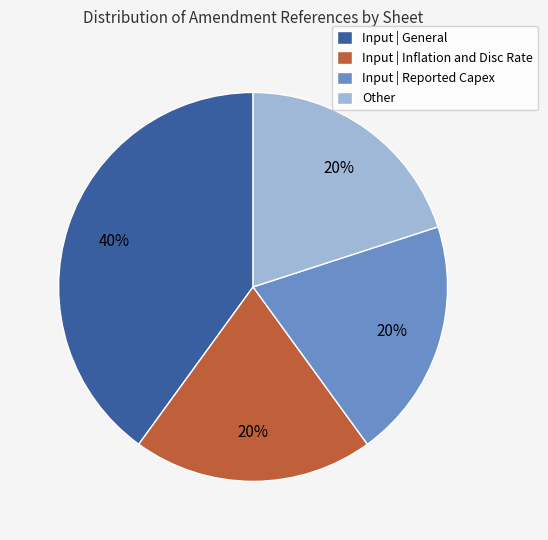

What is the ratio of the value at Input | Reported Capex to the value at Input | General?

0.5